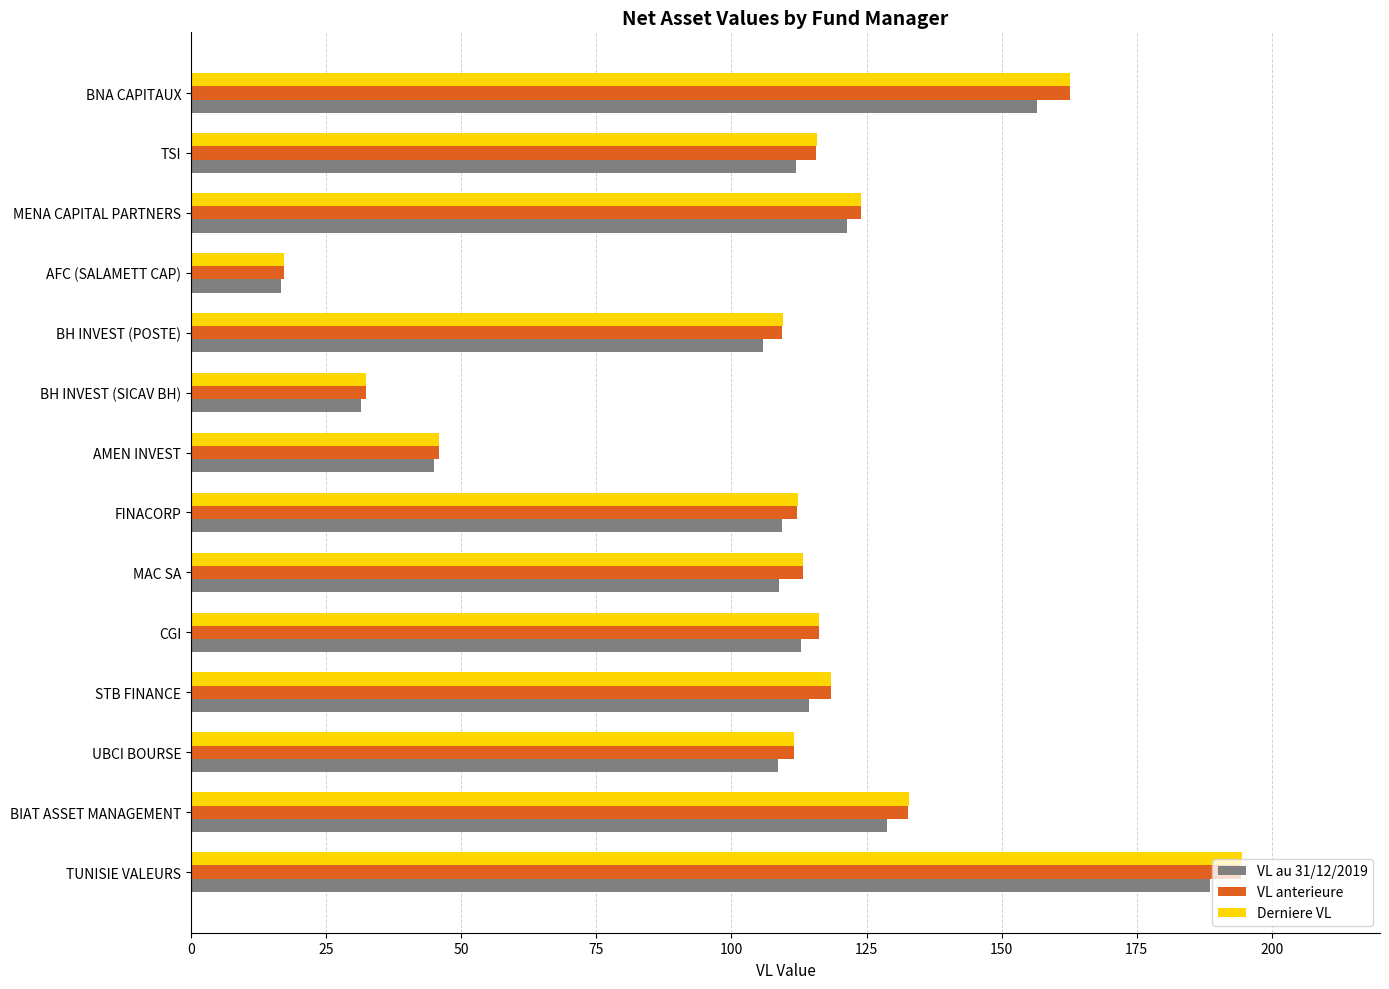

True or false: VL au 31/12/2019 has a value of 112.9 at CGI.

True